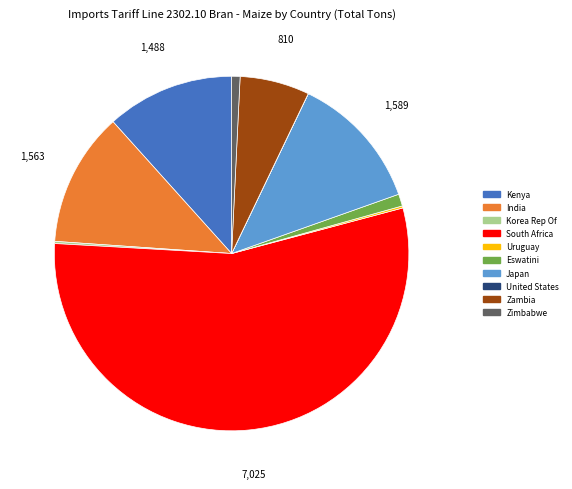

Is the sum of Eswatini and Zambia greater than half?

No